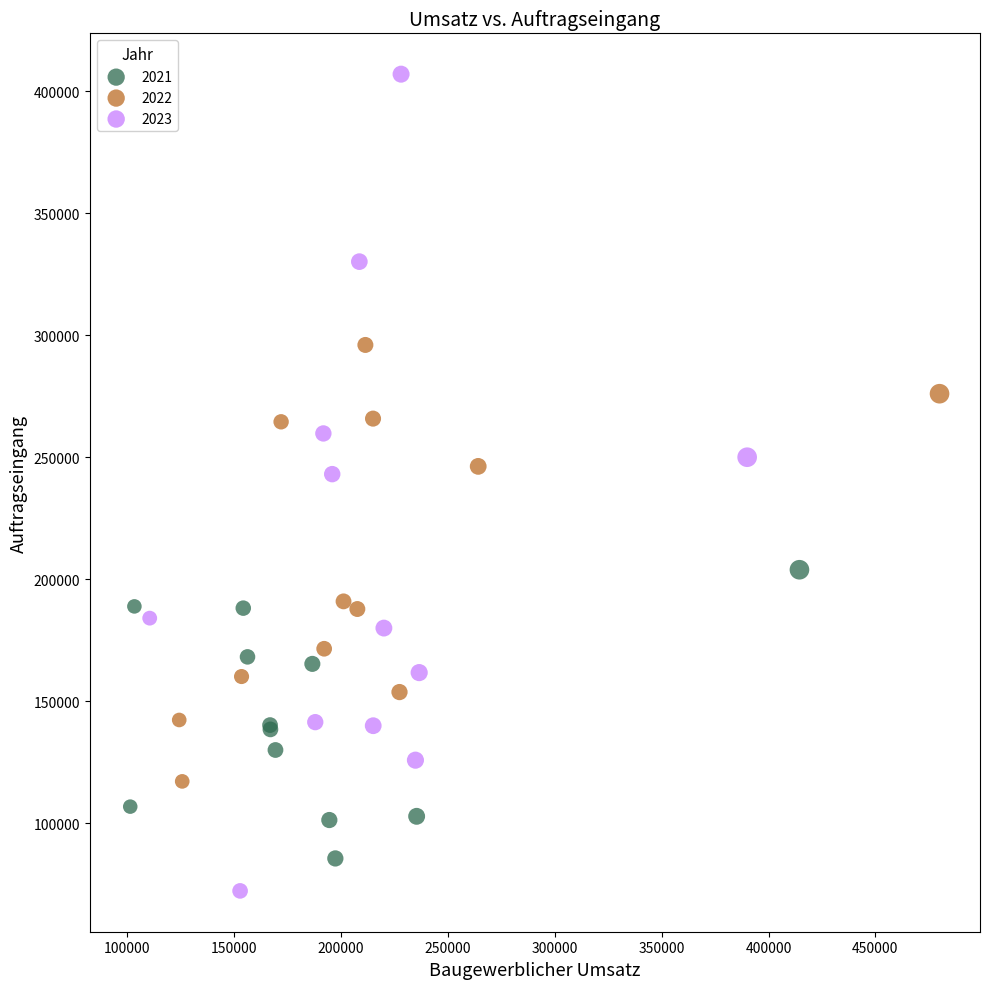

What are all the series names shown in the legend?

2021, 2022, 2023